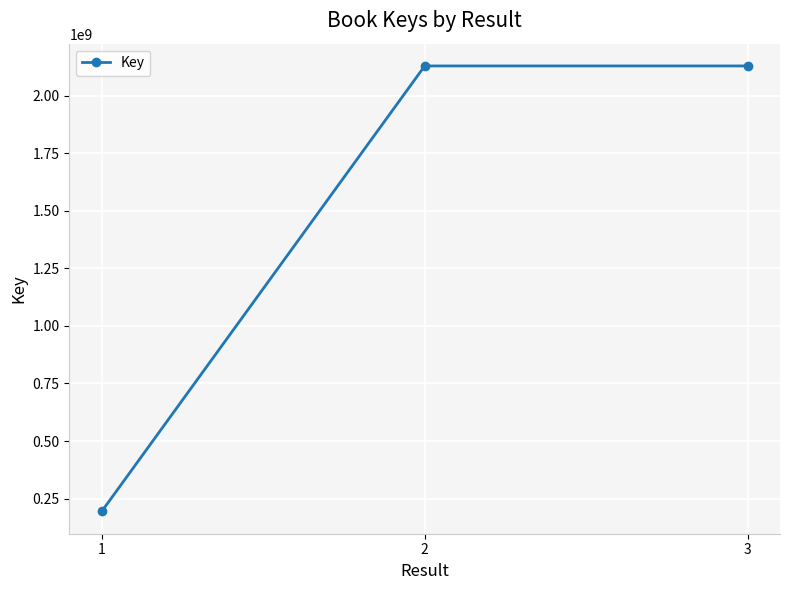

What is the difference between the second highest and minimum values?

1936579437